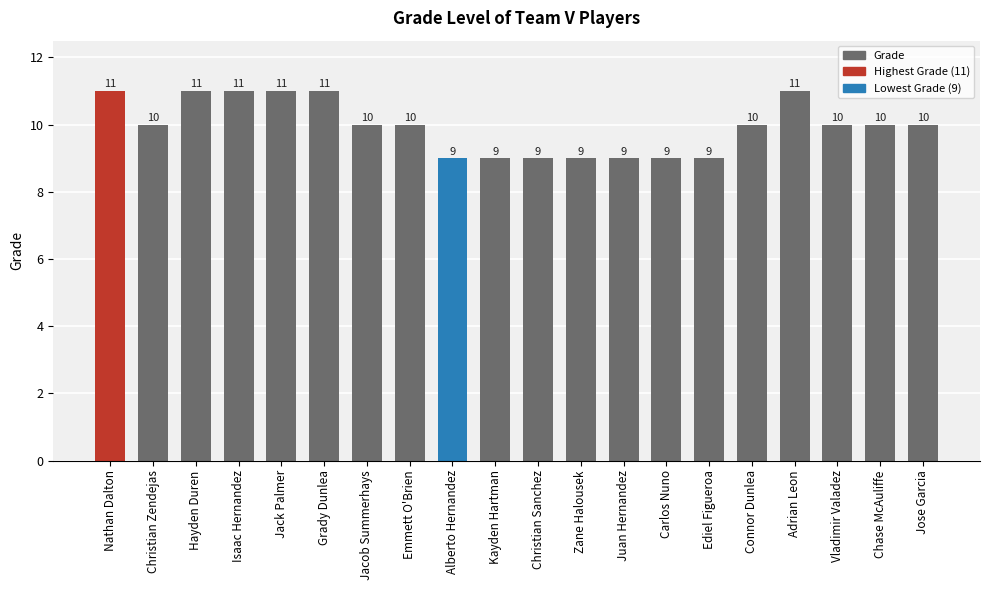

What is the difference between the second highest and second lowest values?

2